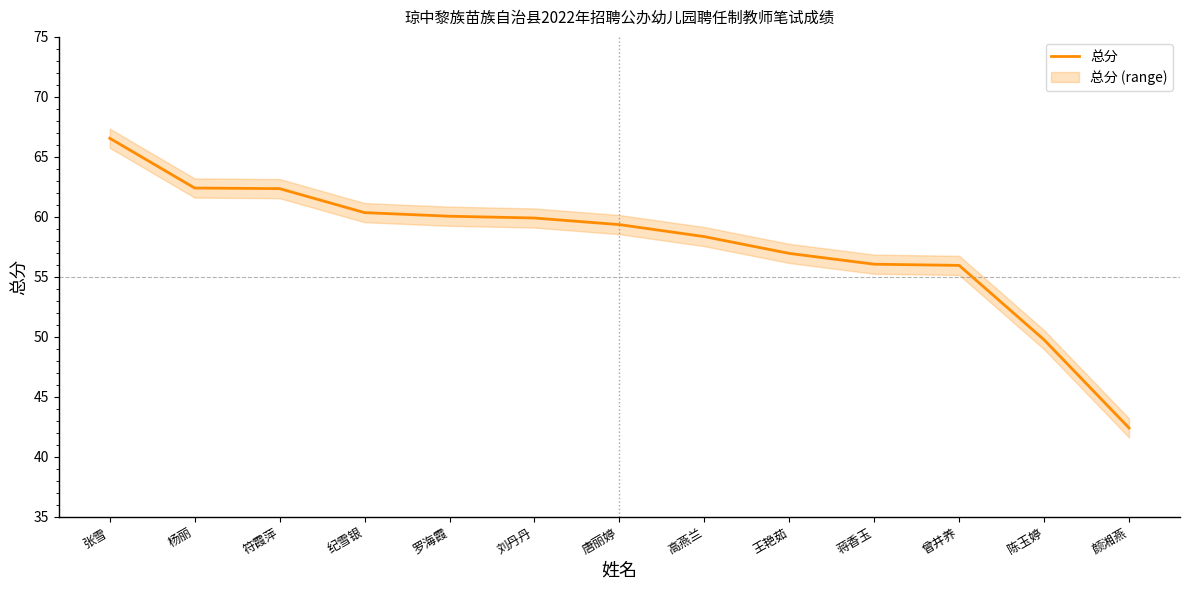

How many values are below 59?

6